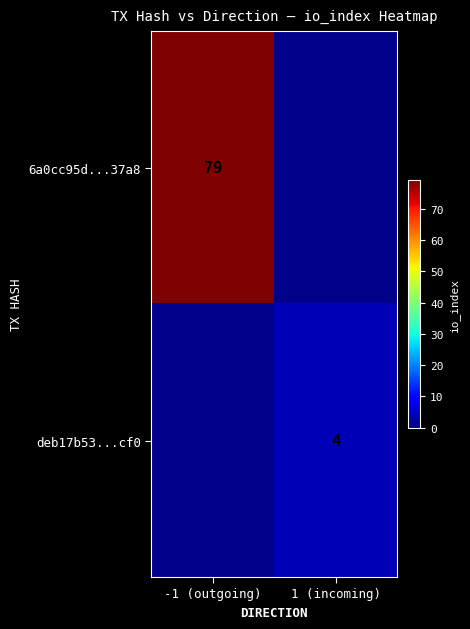

The 6a0cc95d...37a8 series shows 131 at -1 (outgoing). True or false?

False